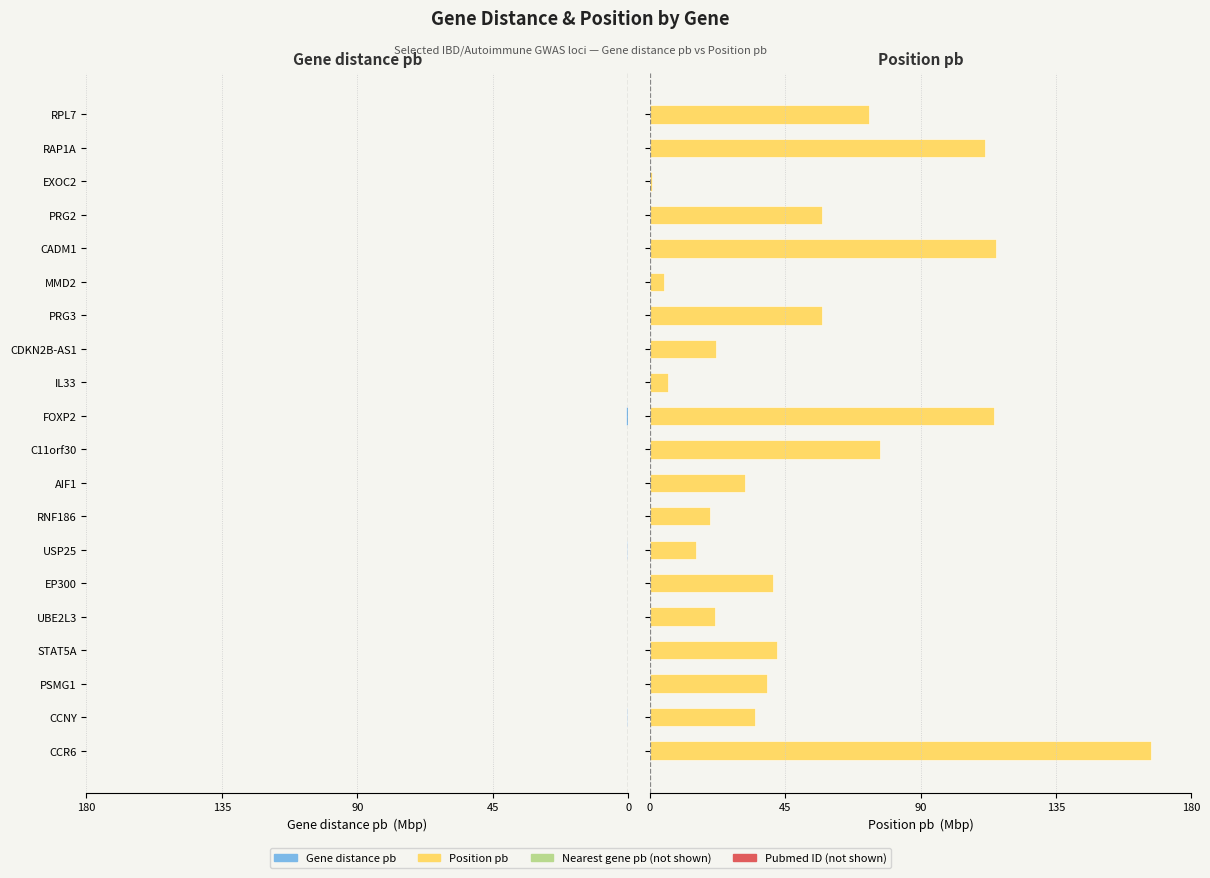

How many bars are there in each group?

2